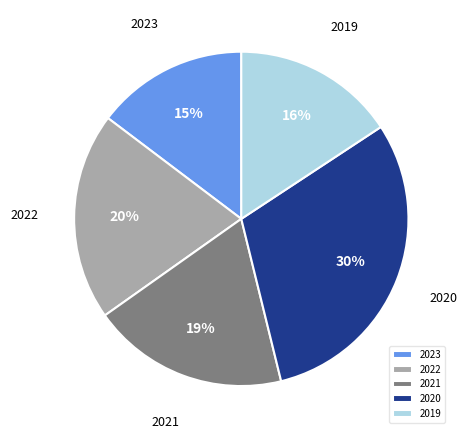

Which slice is the largest?

2020